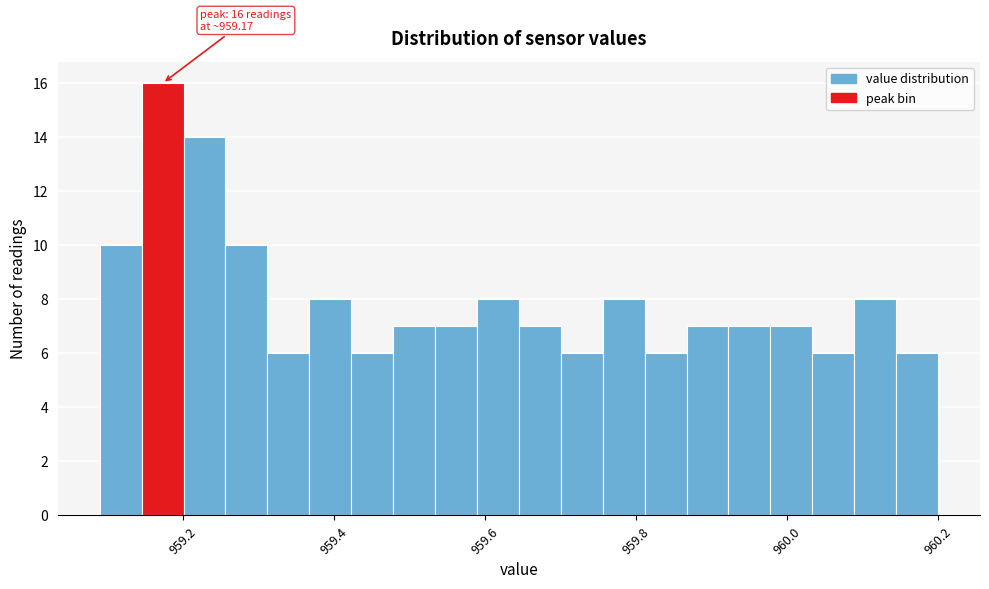

Around what value on the x-axis is the tallest bar? Give the approximate position of its centre, as read against the axis.

959.18